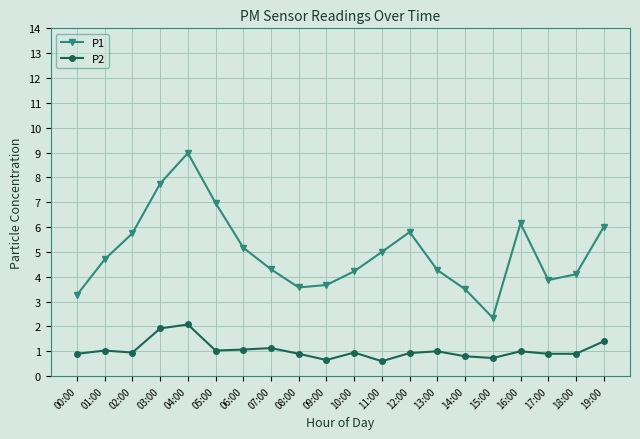

What is the minimum value shown in the chart?

0.6